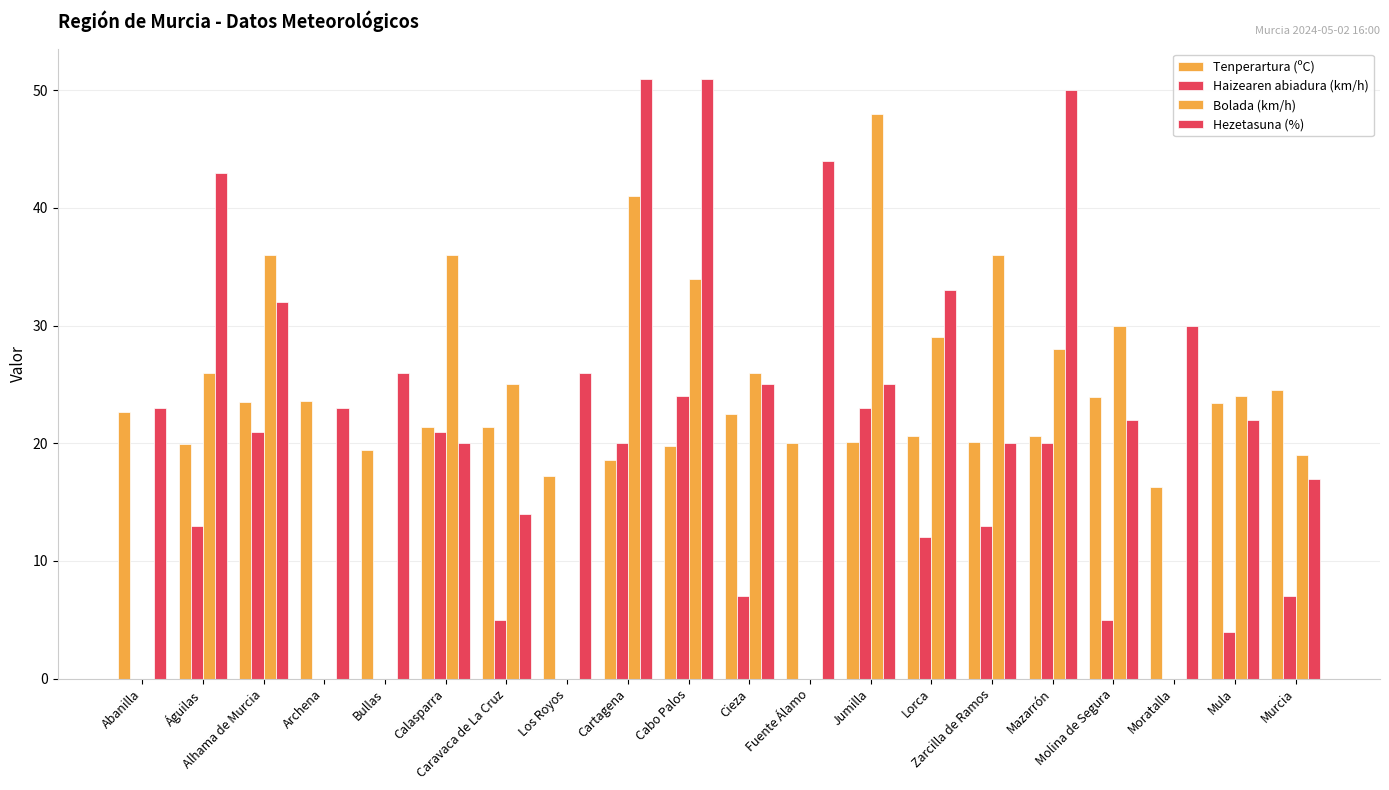

How many groups of bars are there?

20